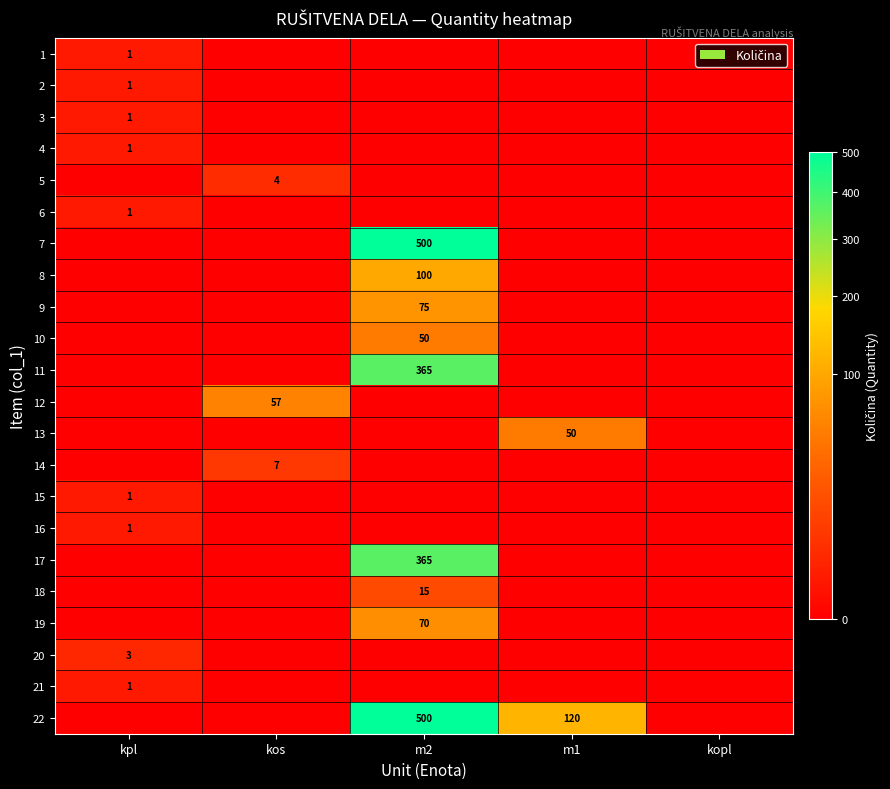

True or false: 17 has a value of 365 at m2.

True